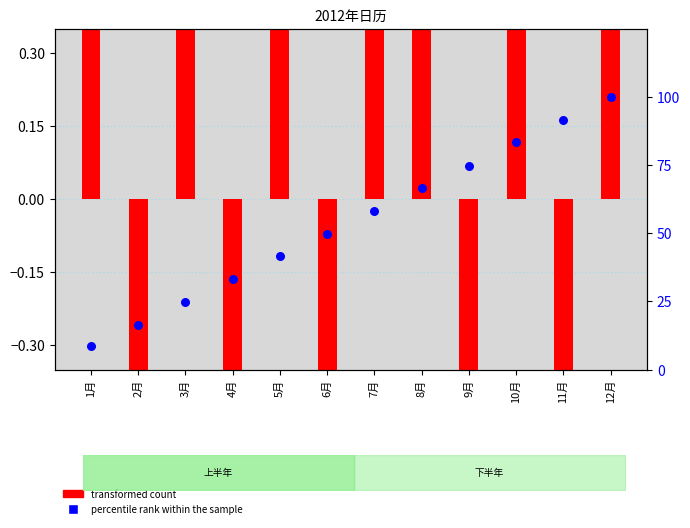

At how many categories does at least one series exceed 35?

8